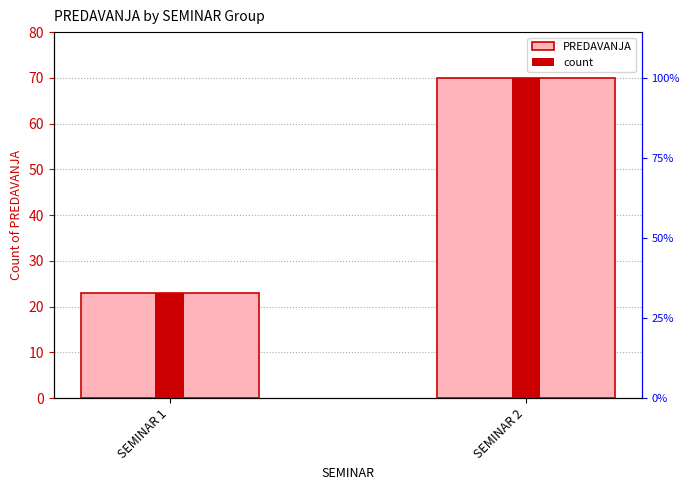

Between SEMINAR 1 and SEMINAR 2, which is larger?

SEMINAR 2